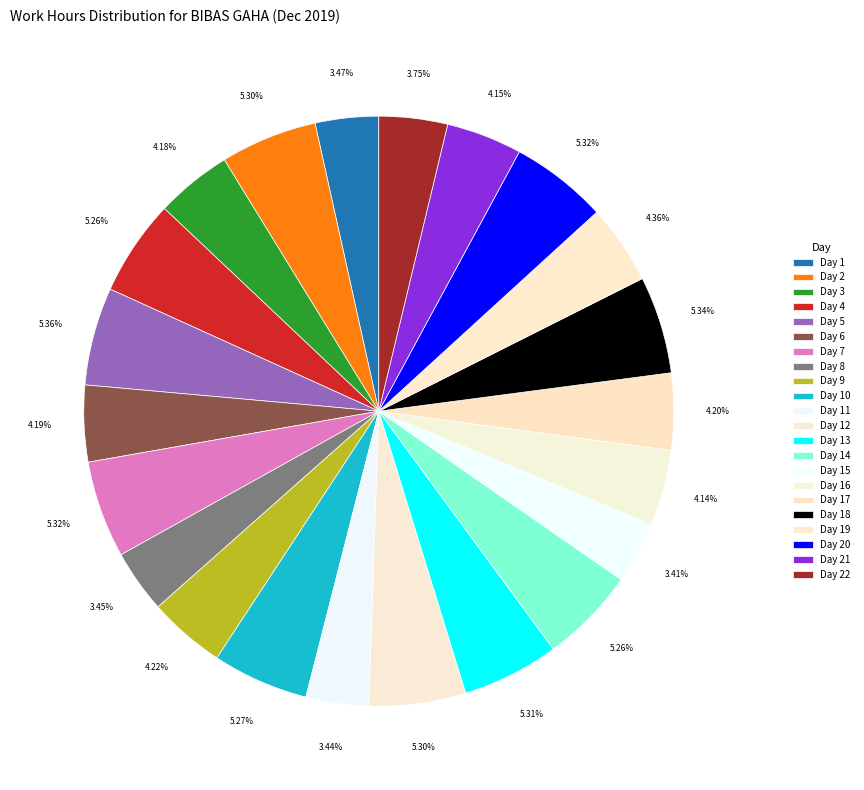

To the nearest percent, what is the difference between the Day 19 and Day 4 slice percentages?

1%